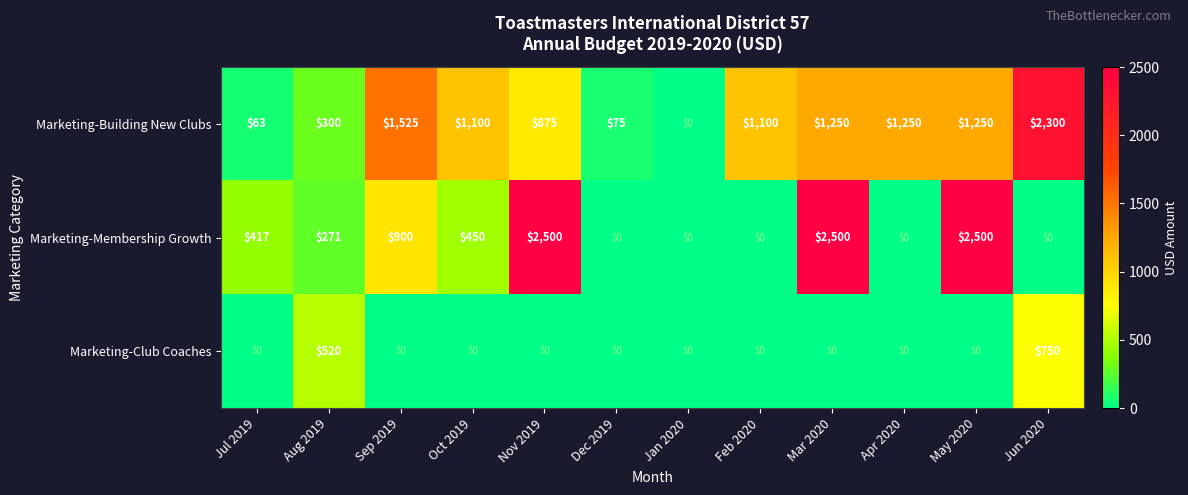

Is it true that Marketing-Club Coaches equals 520 at Aug 2019?

True